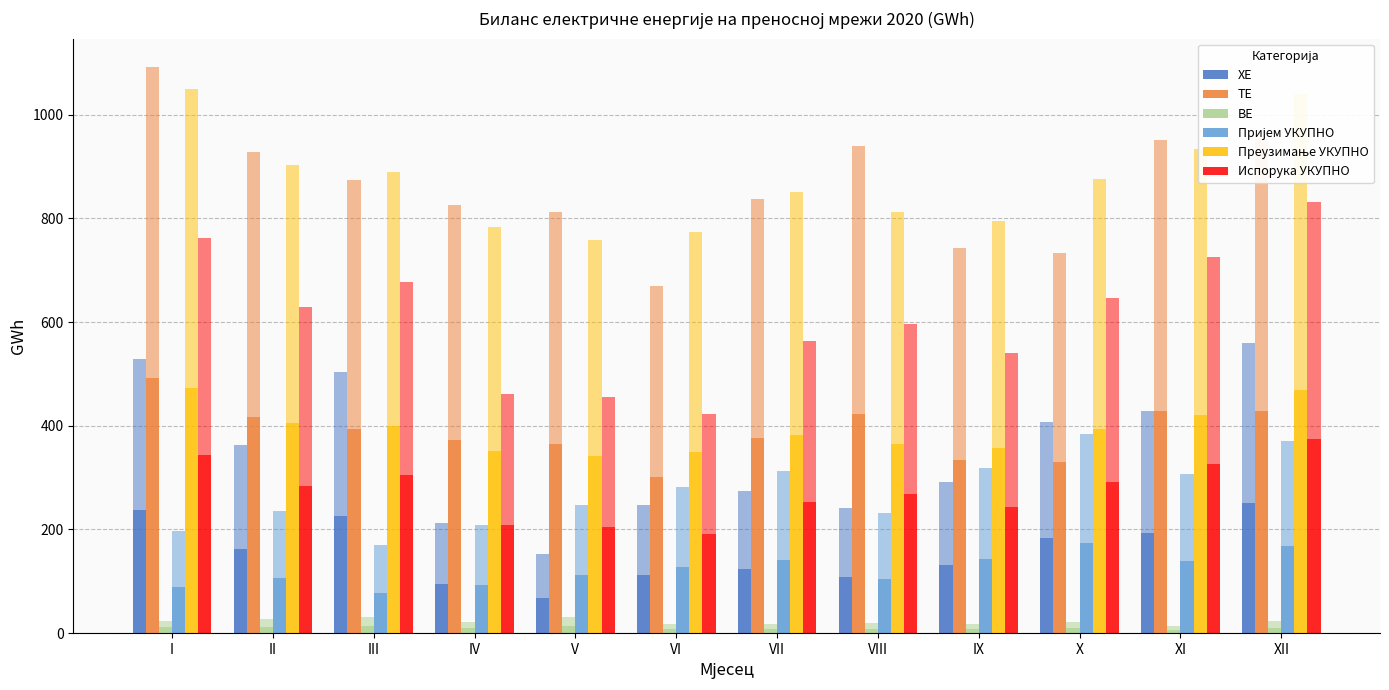

What is the value of the Пријем УКУПНО bar at the 3rd from the left?

76.9